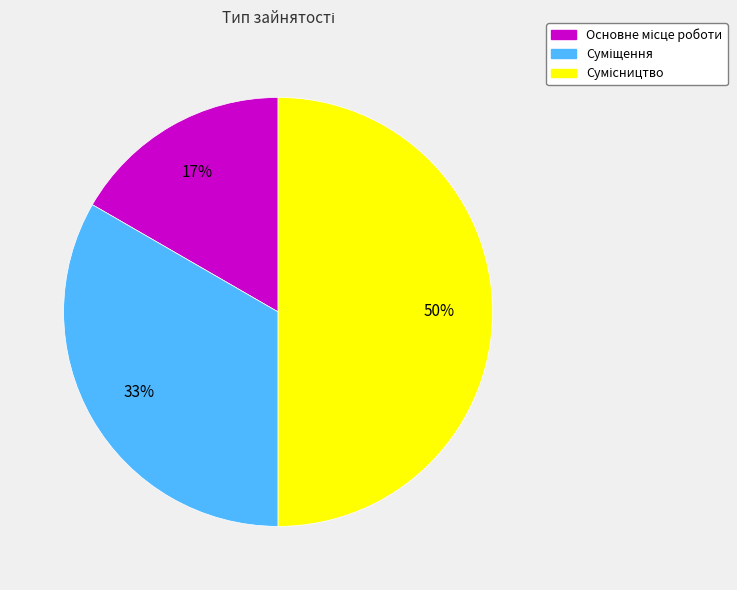

To the nearest percent, what is the difference between the largest and smallest slice percentages?

33%